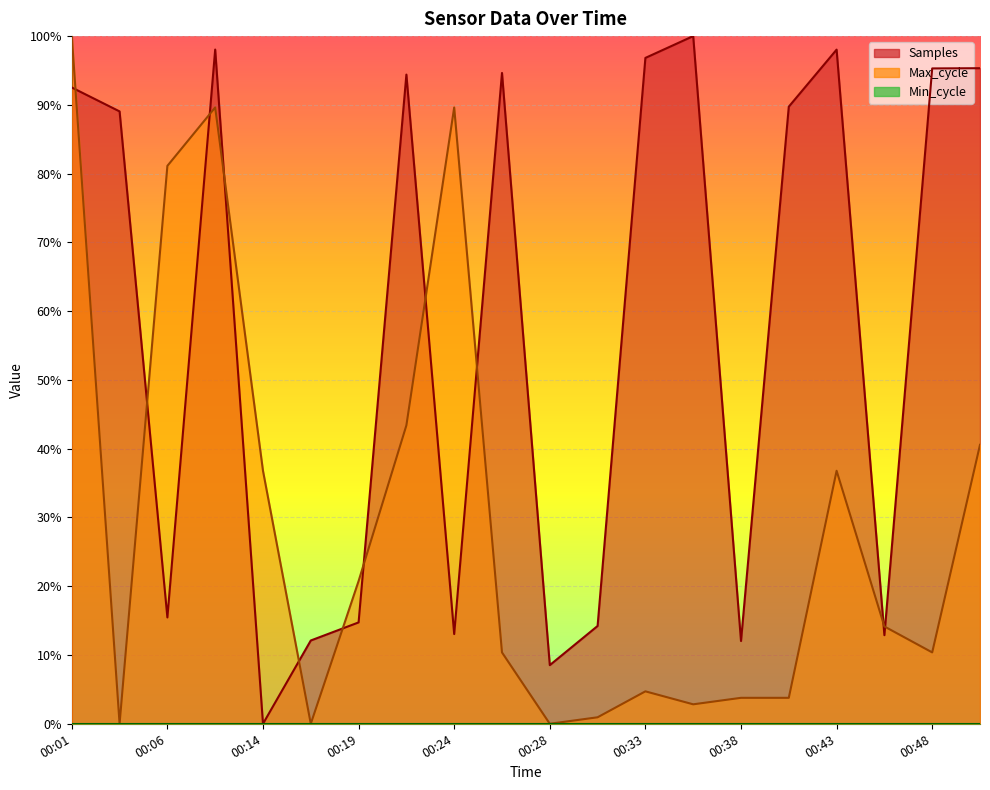

What is the spread (max minus min) of values at 00:21?

0.5